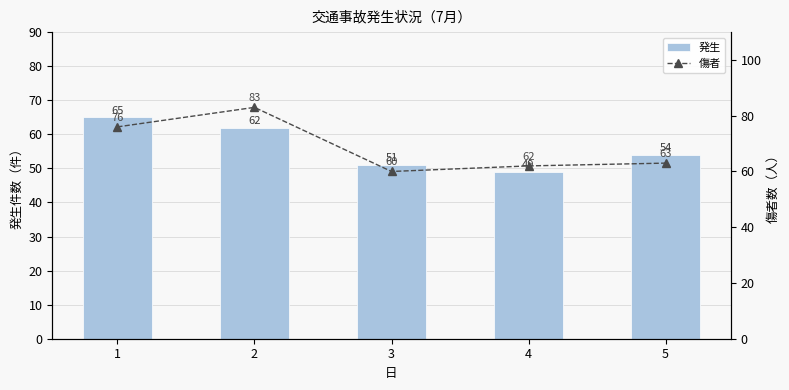

Between 3 and 4, which series saw the biggest shift?

発生